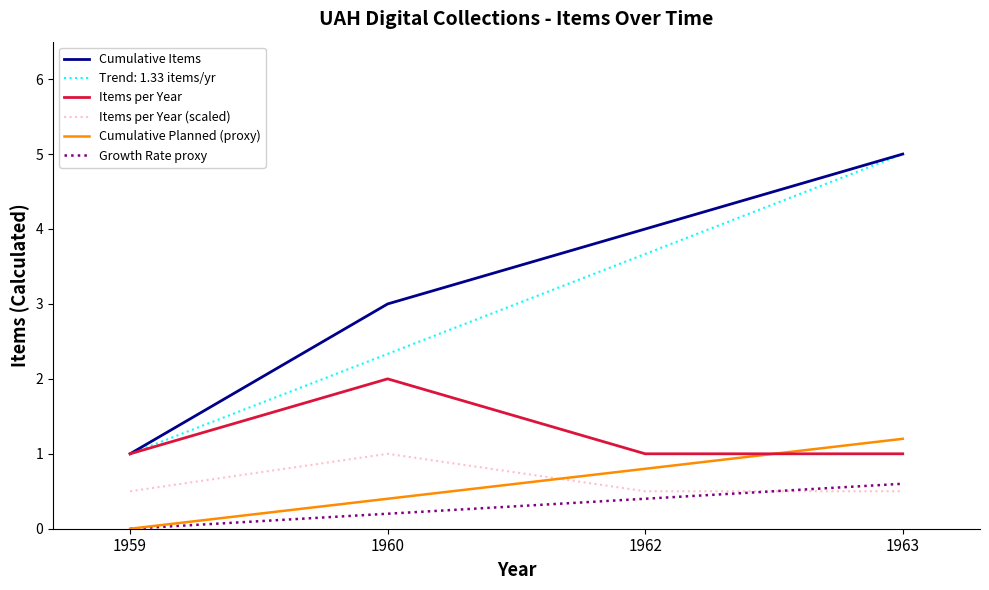

What is the difference between the highest and lowest values at 1962?

3.6